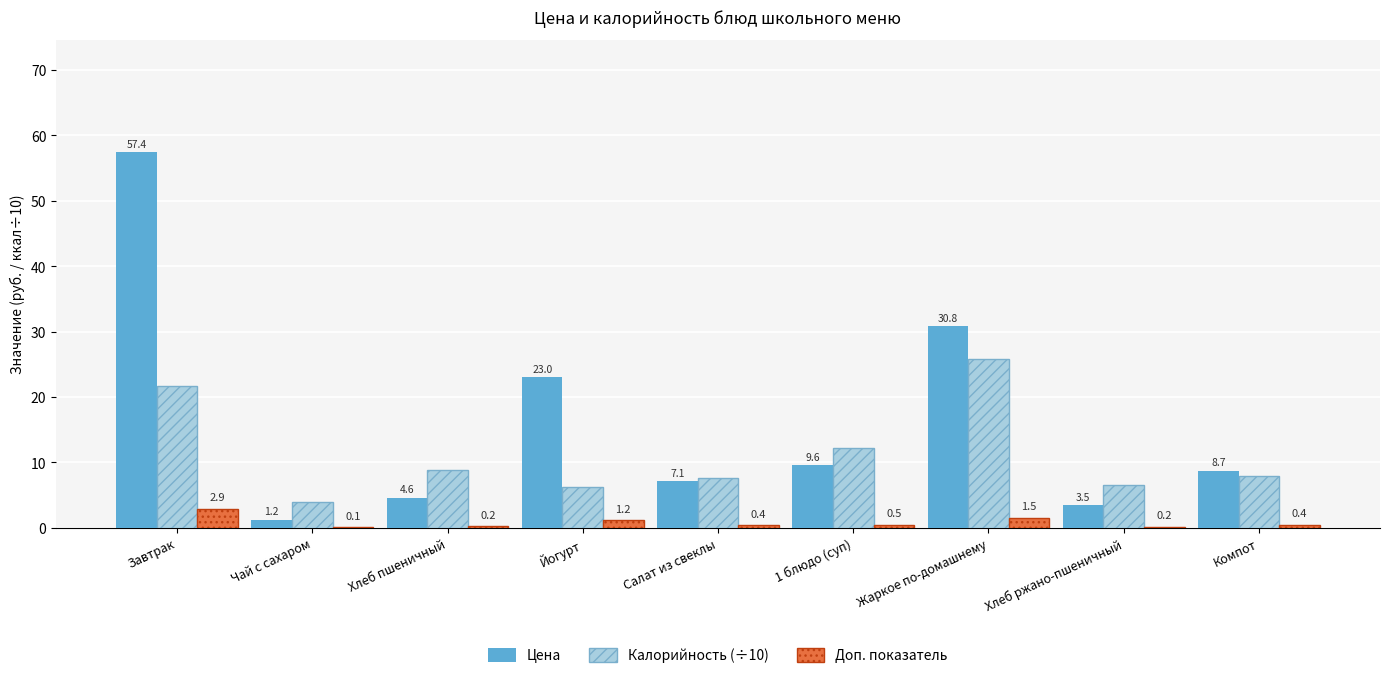

The value of Доп. показатель at Хлеб ржано-пшеничный is 0.2. True or false?

True